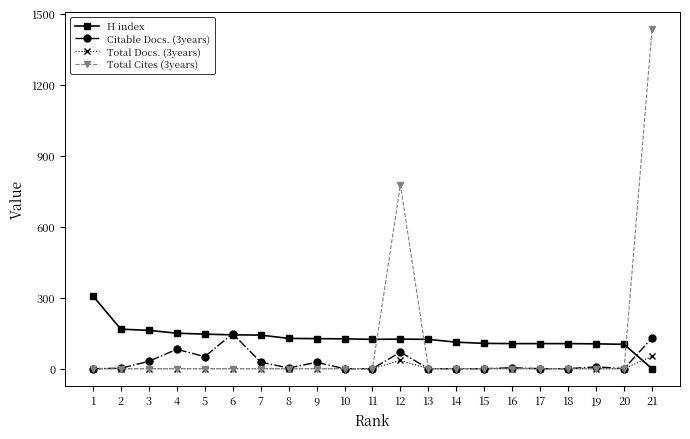

At how many categories does at least one series exceed 1073?

1